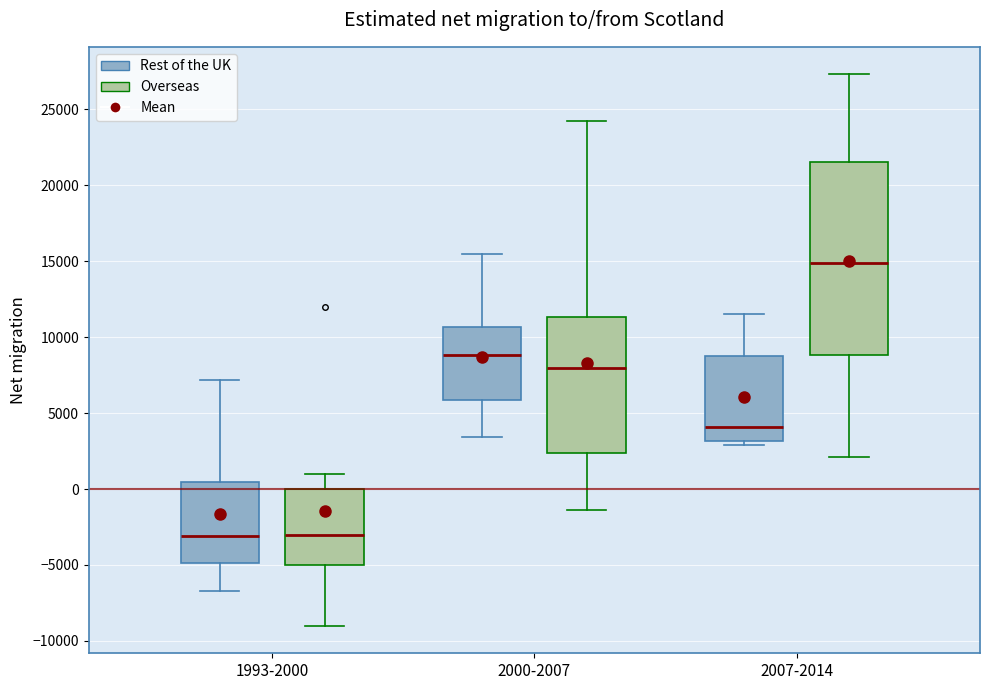

Which box is the tallest, from its lower edge to its upper edge?

2007-2014 (Overseas)